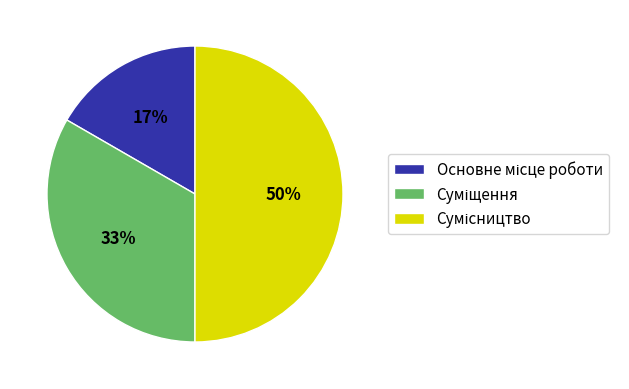

To the nearest percent, what is the average slice percentage?

33%